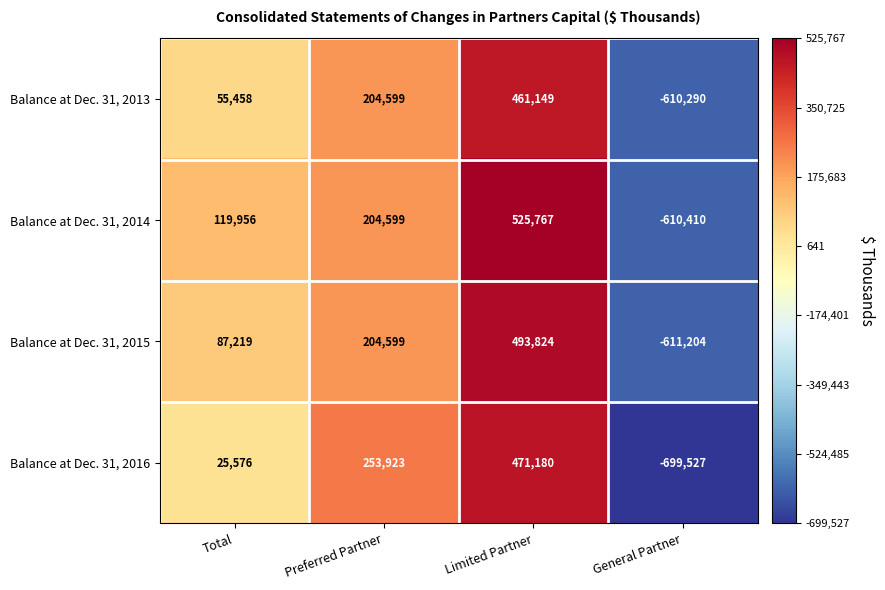

The Balance at Dec. 31, 2014 series shows 183391 at Total. True or false?

False